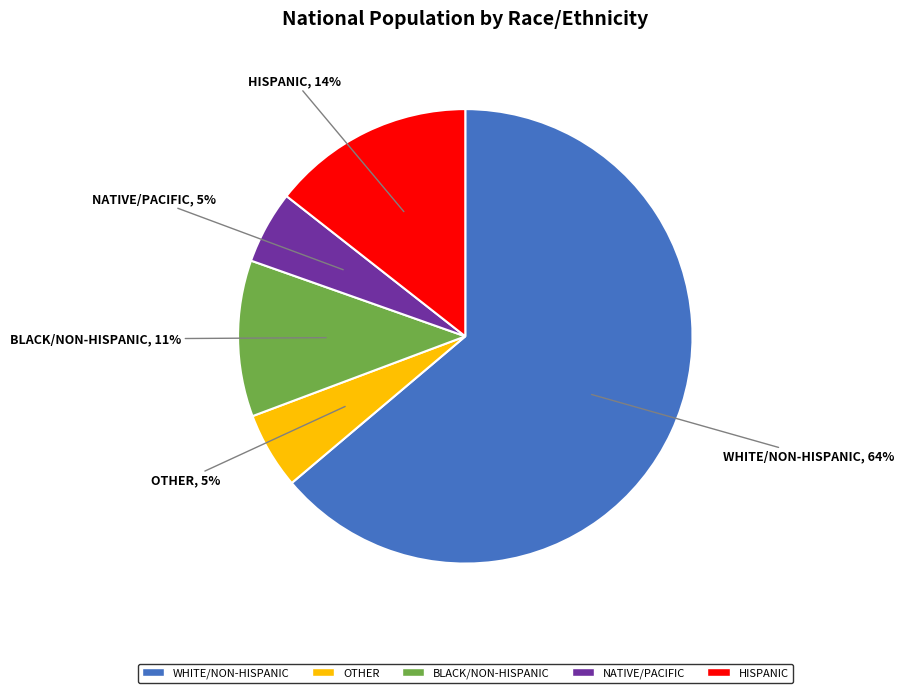

Is there a majority slice in this chart?

Yes